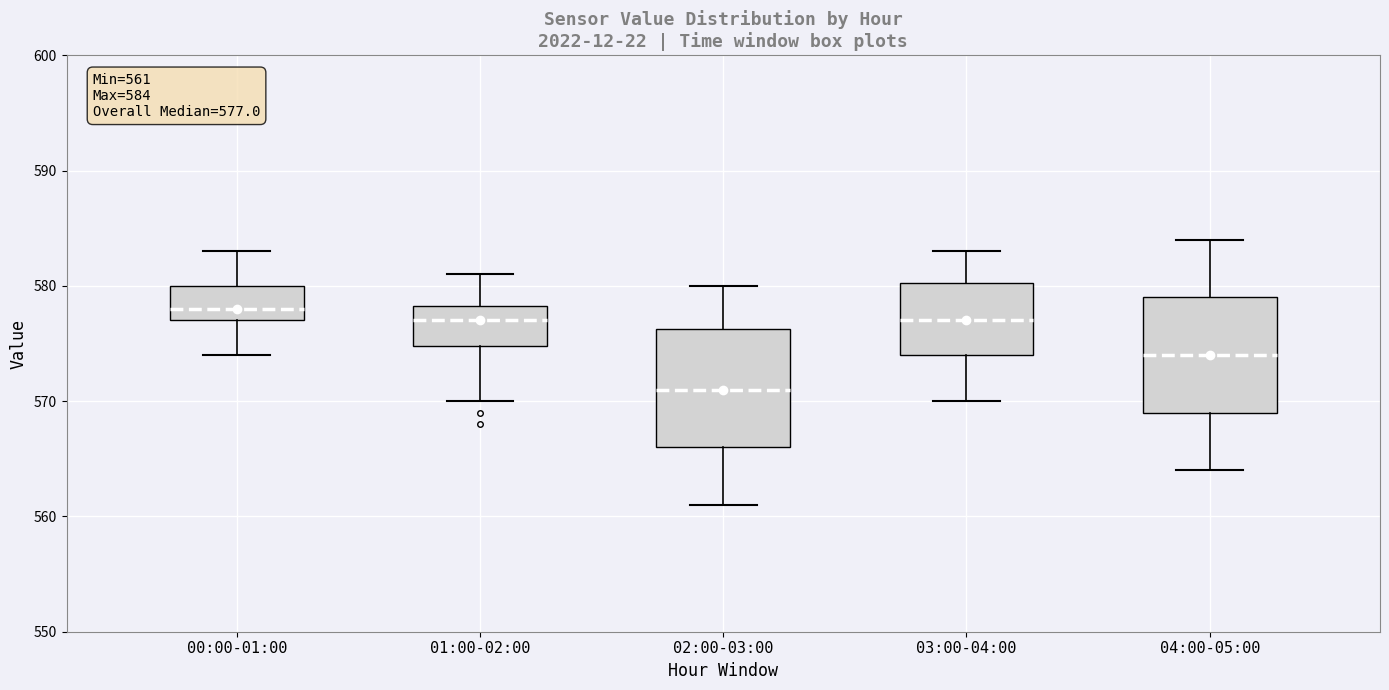

Which box's median line is the highest?

00:00-01:00